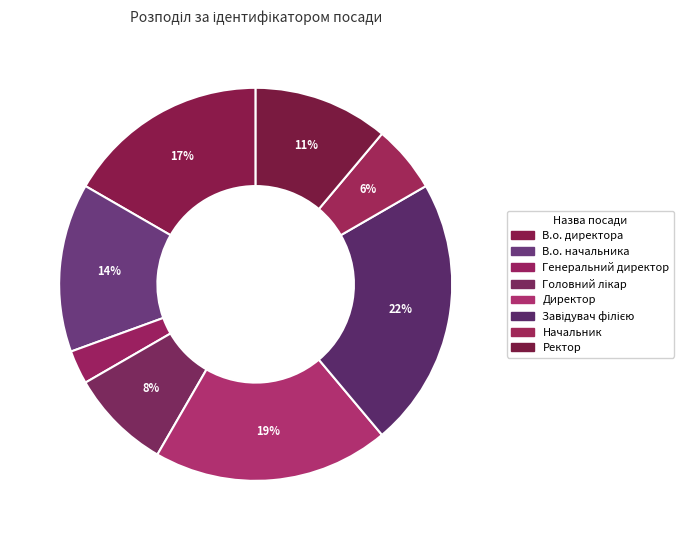

How many slices are in this pie chart?

8